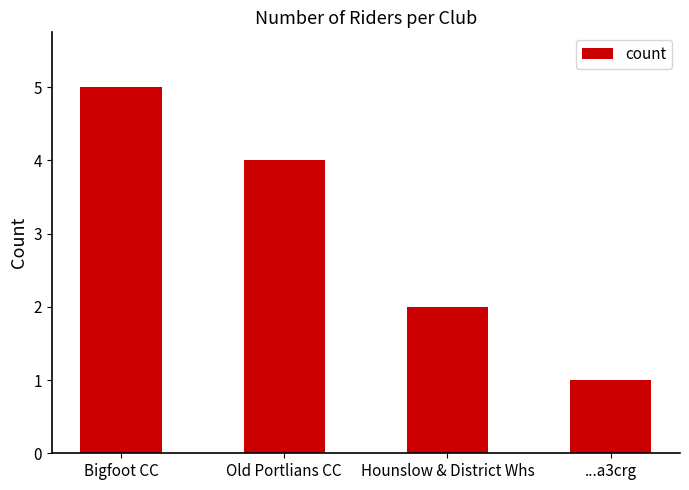

True or false: the data shows 1 at Old Portlians CC.

False